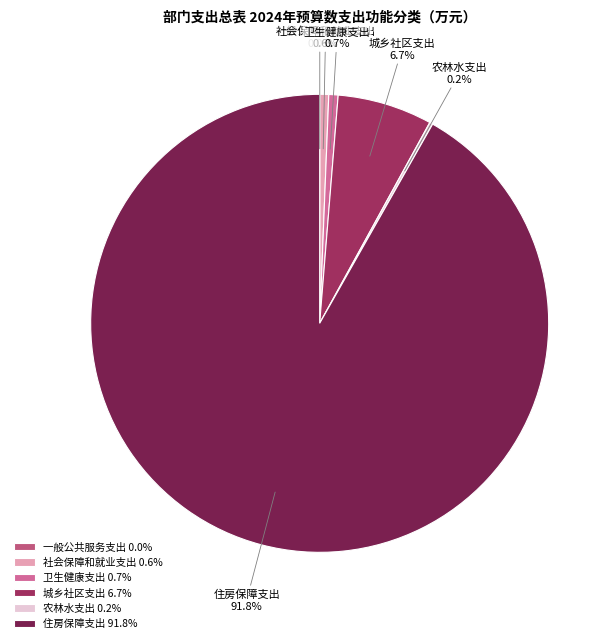

Is there a majority slice in this chart?

Yes